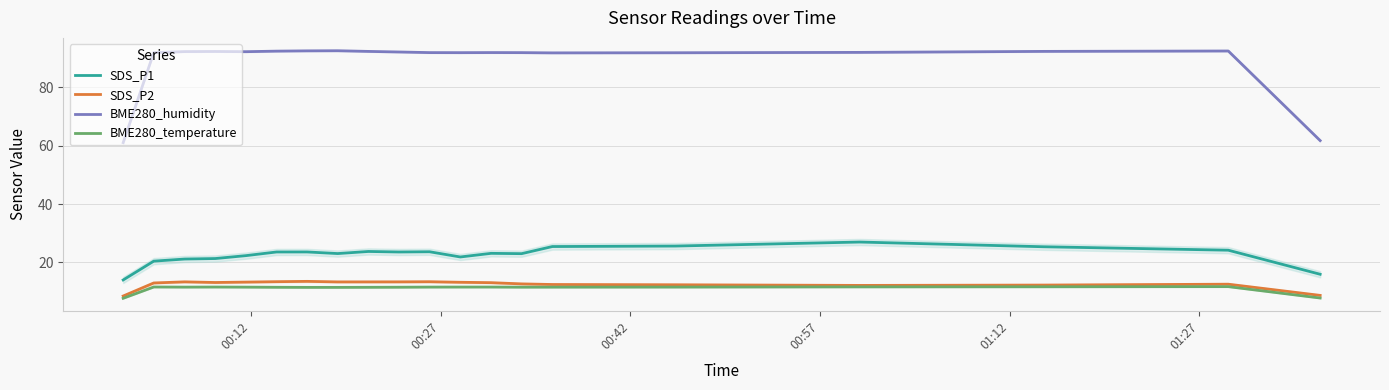

What is the maximum value for BME280_temperature?

11.7